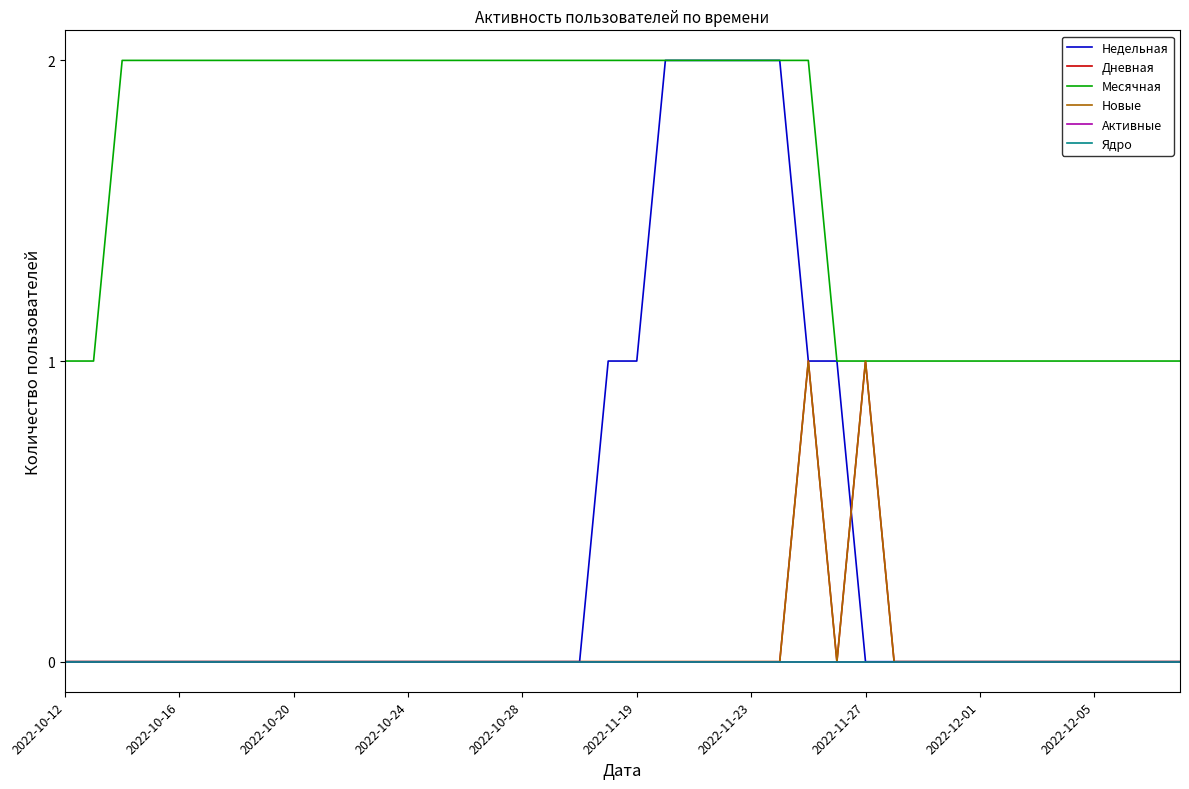

Which series has the largest total across all categories?

Месячная